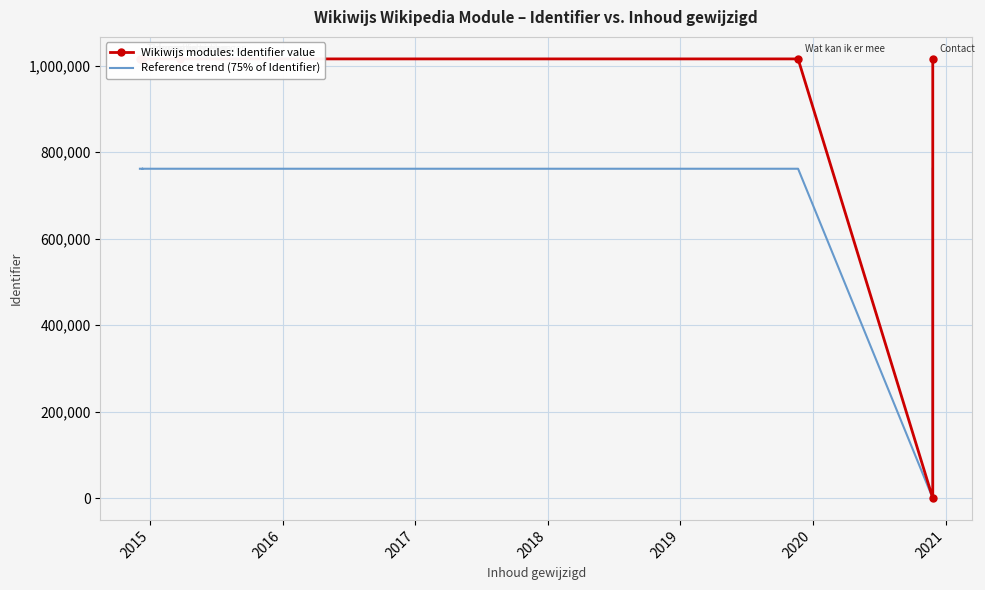

At how many categories does at least one series exceed 988709?

8